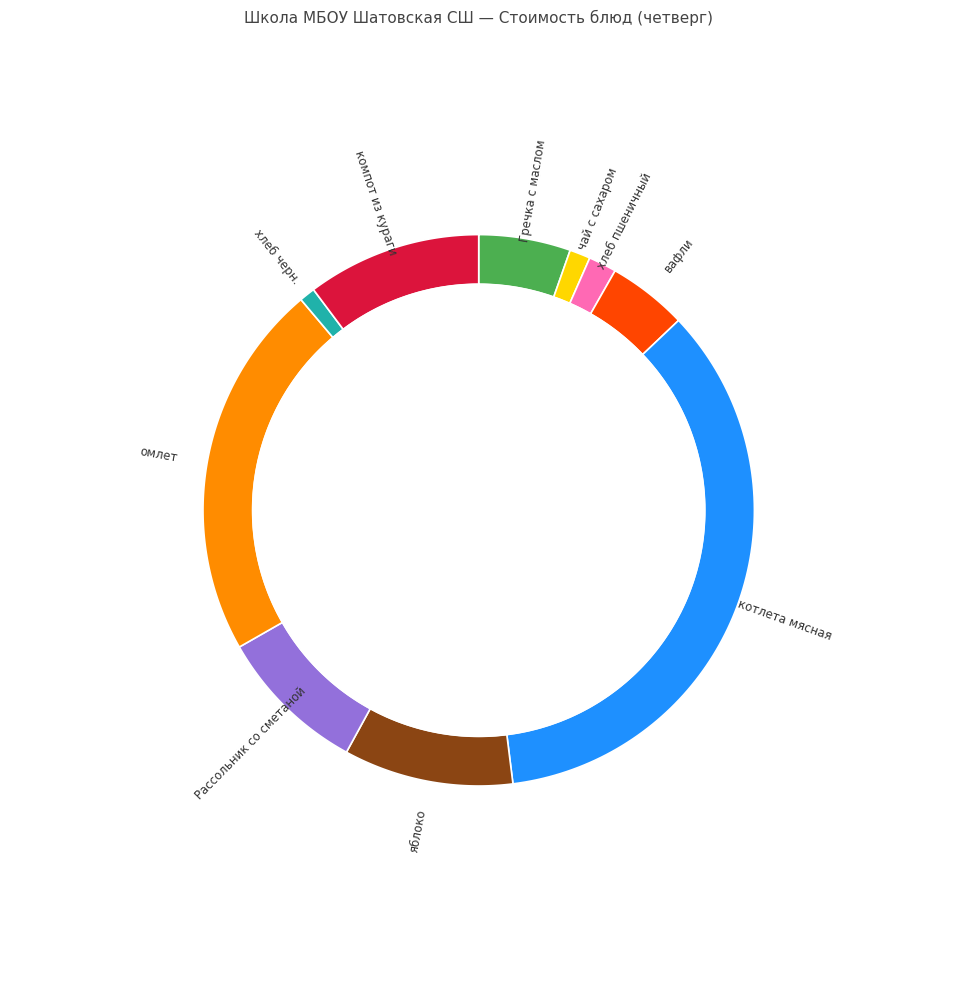

What is the smallest slice in the pie chart?

хлеб черн.